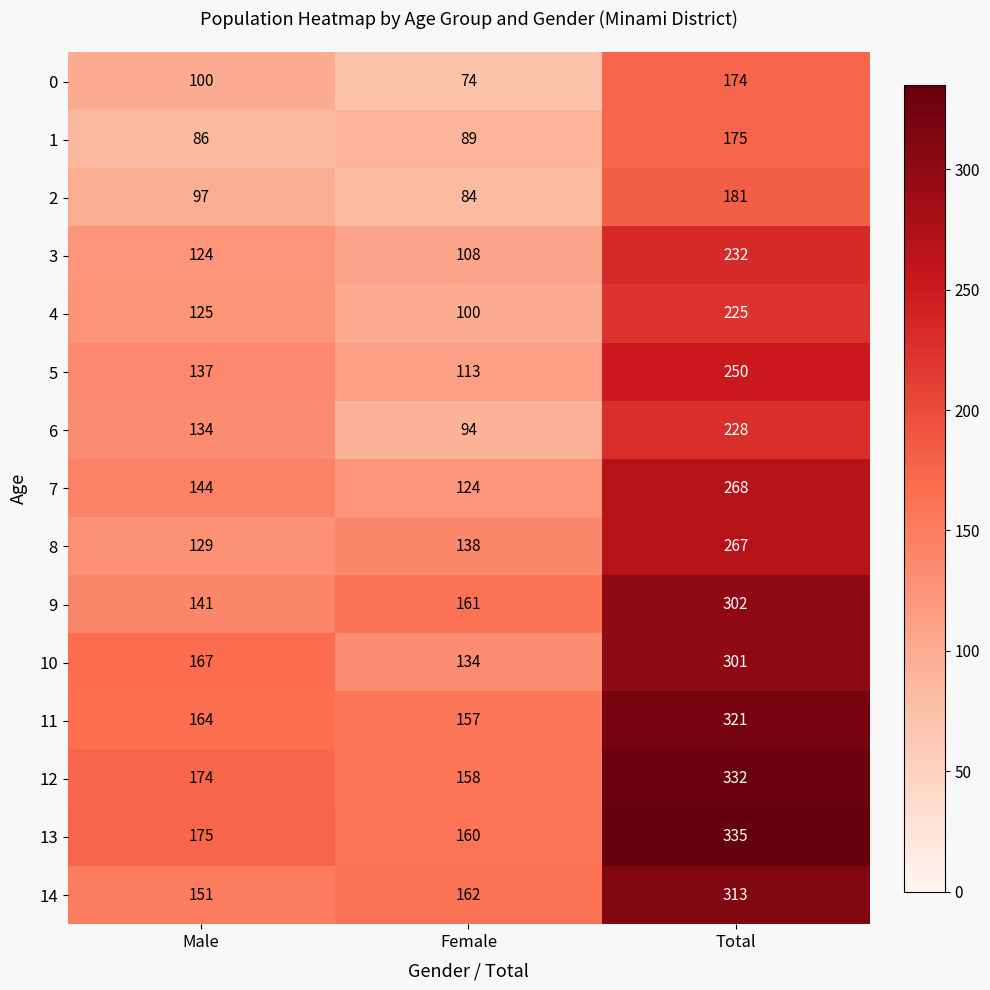

What is the smallest value displayed?

74